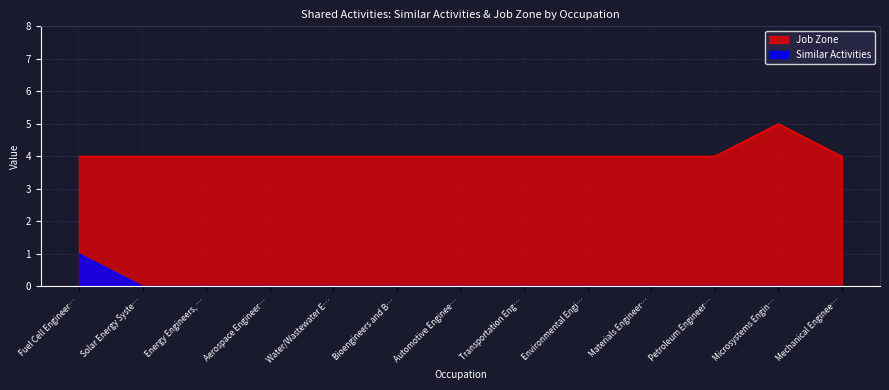

How many Job Zone values are between 4 and 5?

13